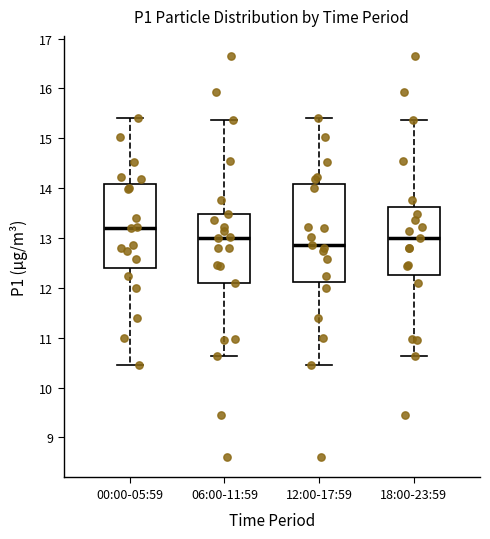

Reading left to right, read every box against the y-axis: the position of its median line, the range the box covers, and the ends of its whiskers. The values are not printed on the chart, so give them approximately, as read against the axis.

00:00-05:59: median 13.2, box 12.4 to 14.1, whiskers 10.5 to 15.4
06:00-11:59: median 13.0, box 12.1 to 13.5, whiskers 10.6 to 15.4
12:00-17:59: median 12.9, box 12.1 to 14.1, whiskers 10.5 to 15.4
18:00-23:59: median 13.0, box 12.3 to 13.6, whiskers 10.6 to 15.4